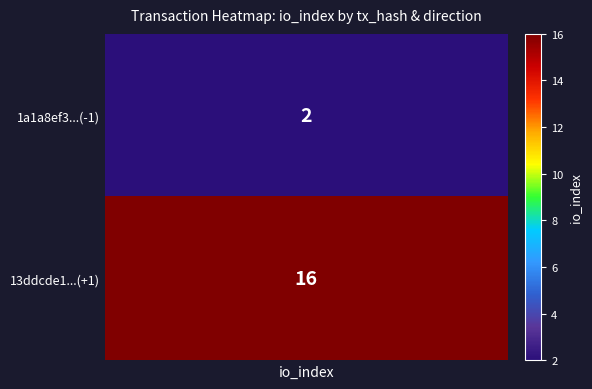

At direction, list the series in order from smallest to largest.

1a1a8ef3, 13ddcde1